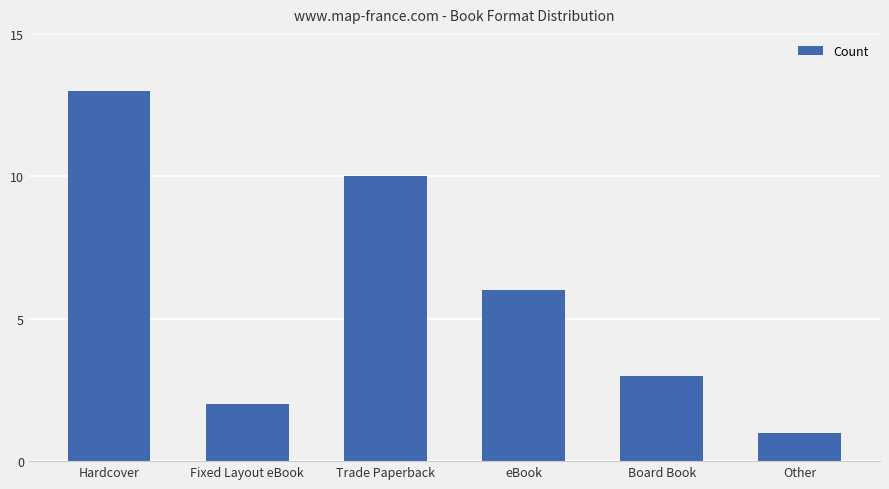

What is the greatest value displayed?

13